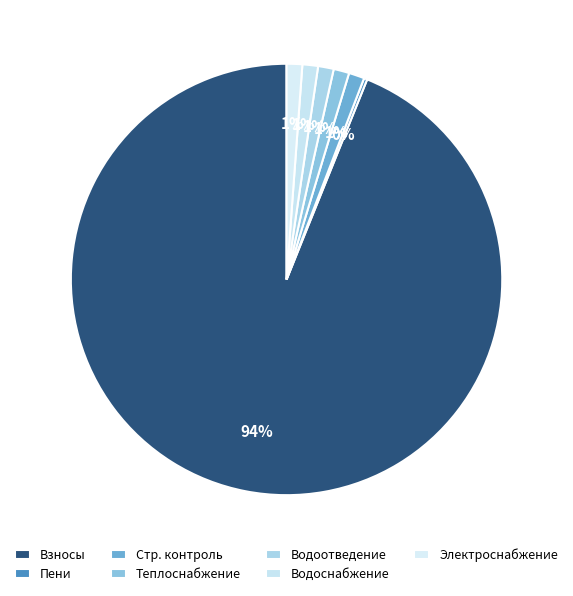

How many slices are in this pie chart?

7